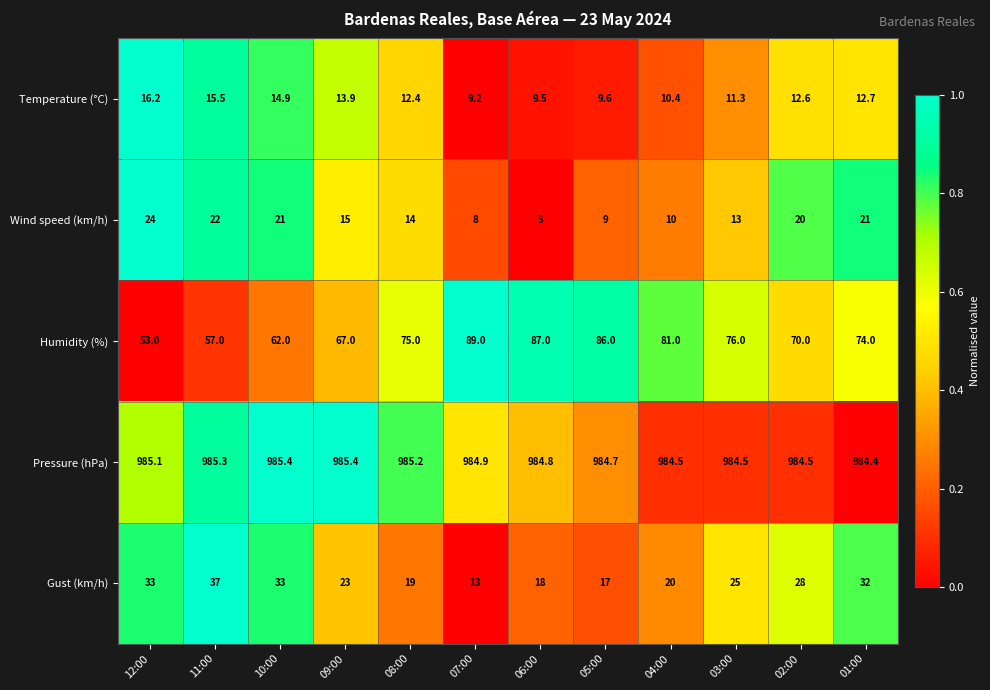

Is it true that Humidity (%) equals 62.0 at 10:00?

True